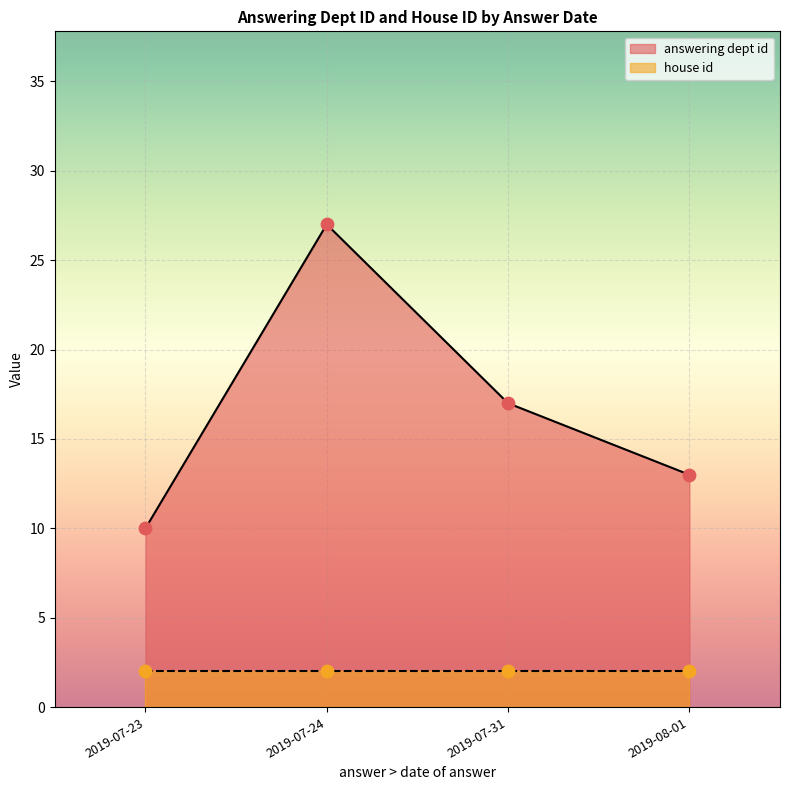

What are all the series names shown in the legend?

answering dept id, house id